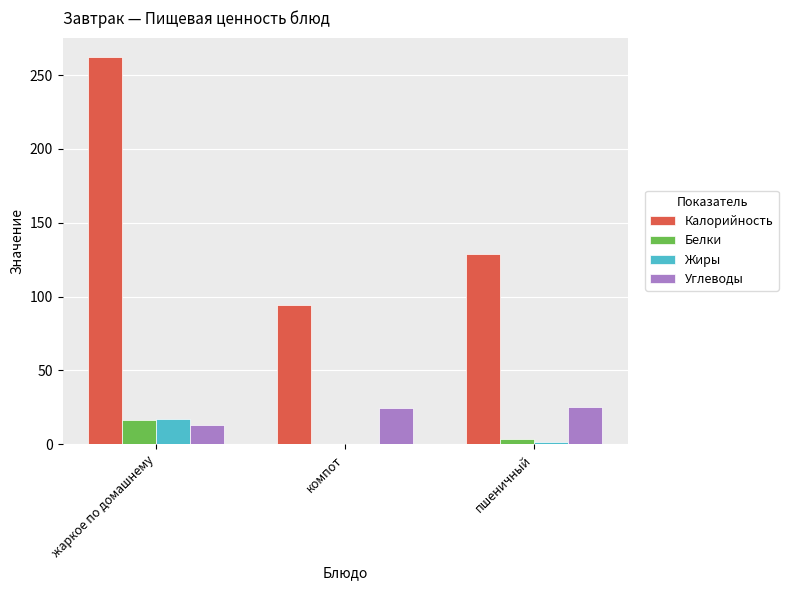

Between компот and пшеничный, which series saw the biggest shift?

Калорийность